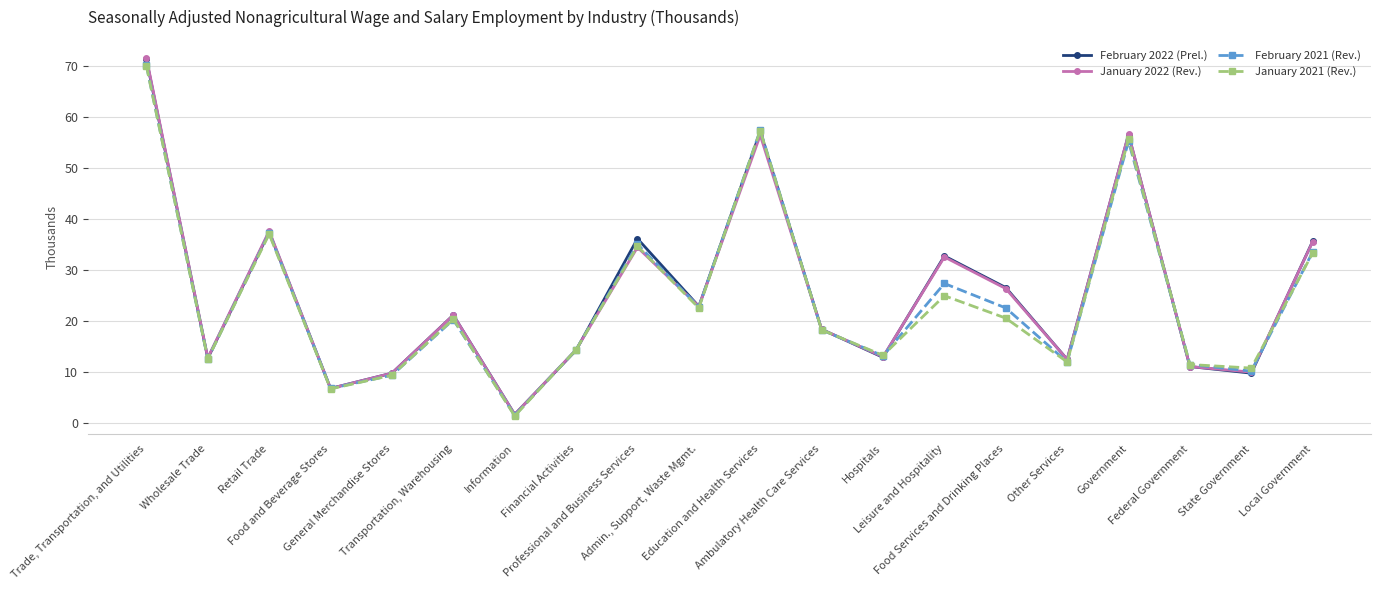

What is the value of the February 2022 (Prel.) point at the 19th from the left?

9.8